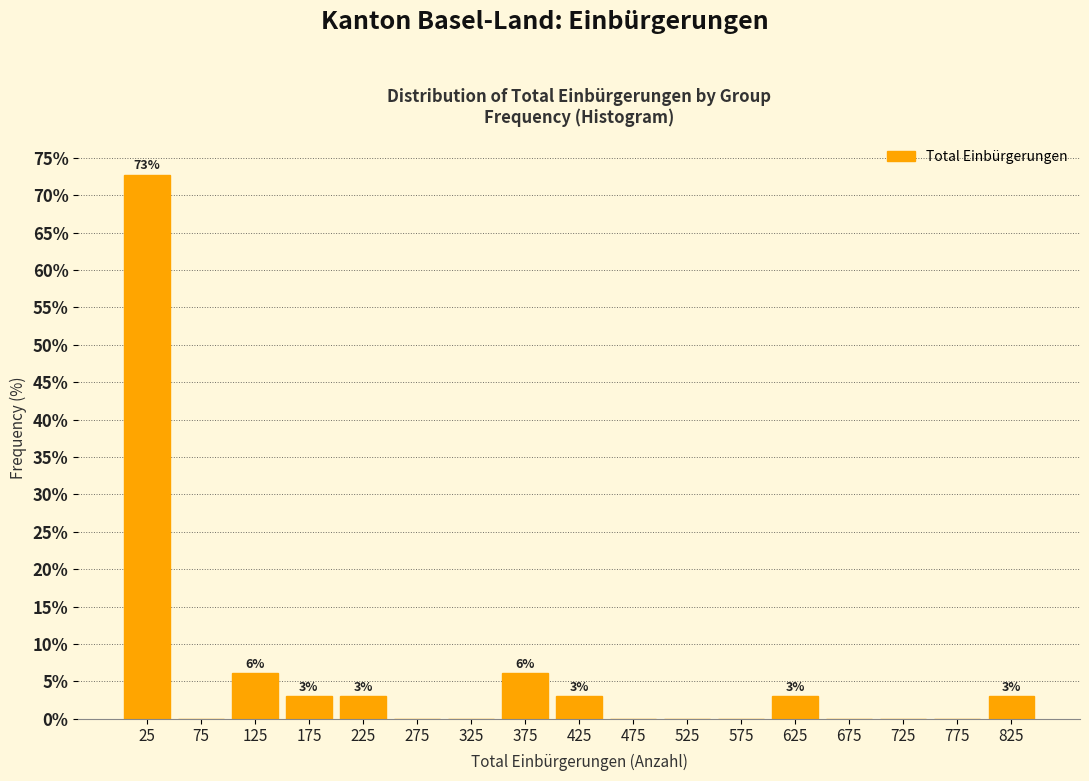

Which range on the x-axis has the tallest bar?

0 to 50